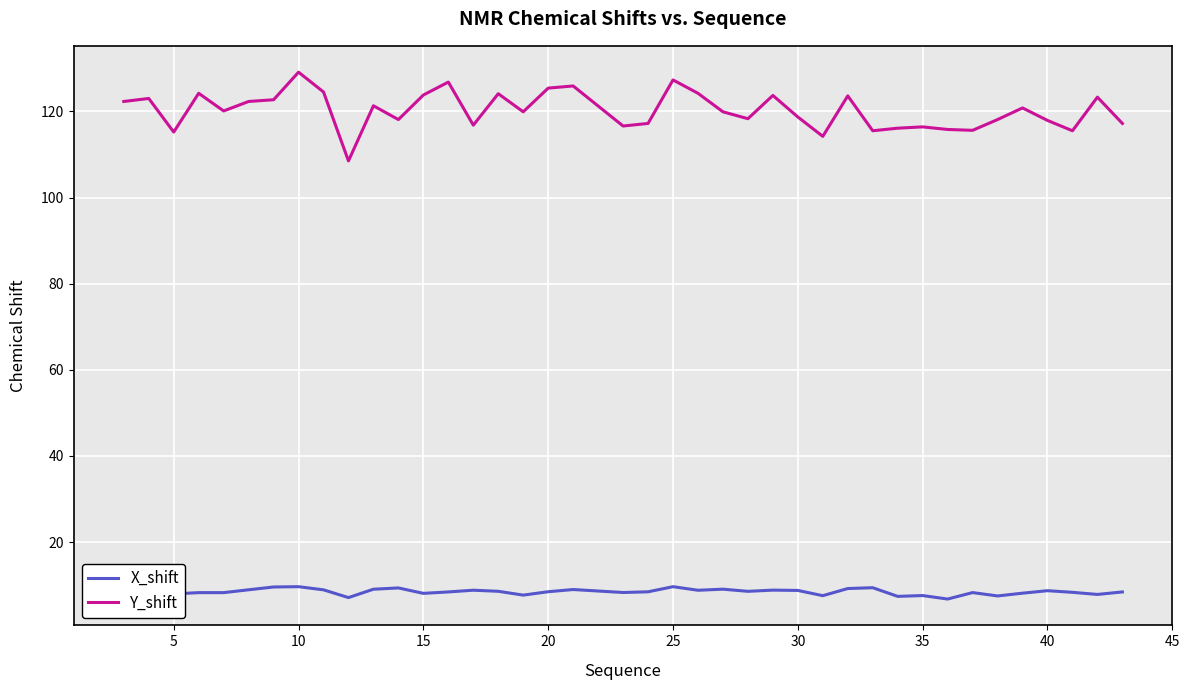

List the series in order of their peak value, lowest first.

X_shift, Y_shift